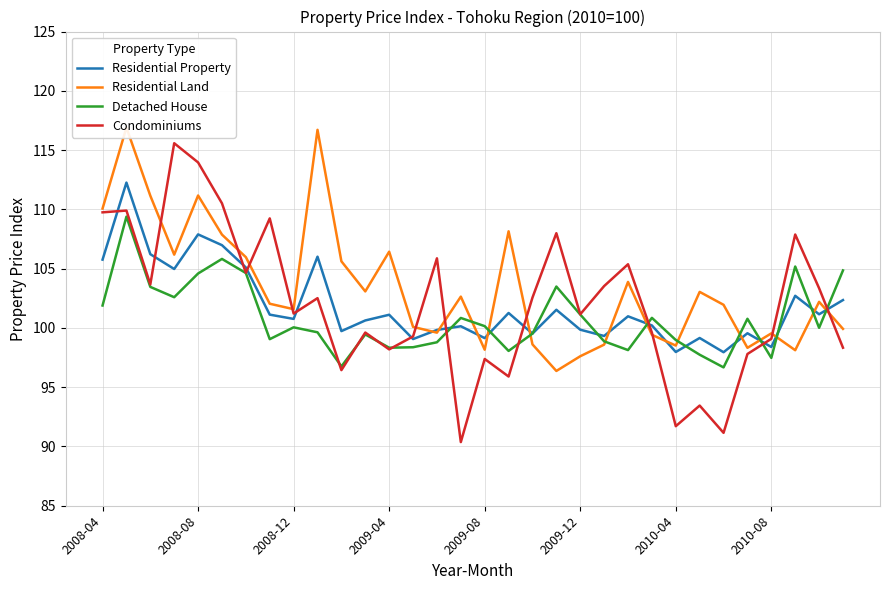

What is the sum of all Residential Land values?

3309.5